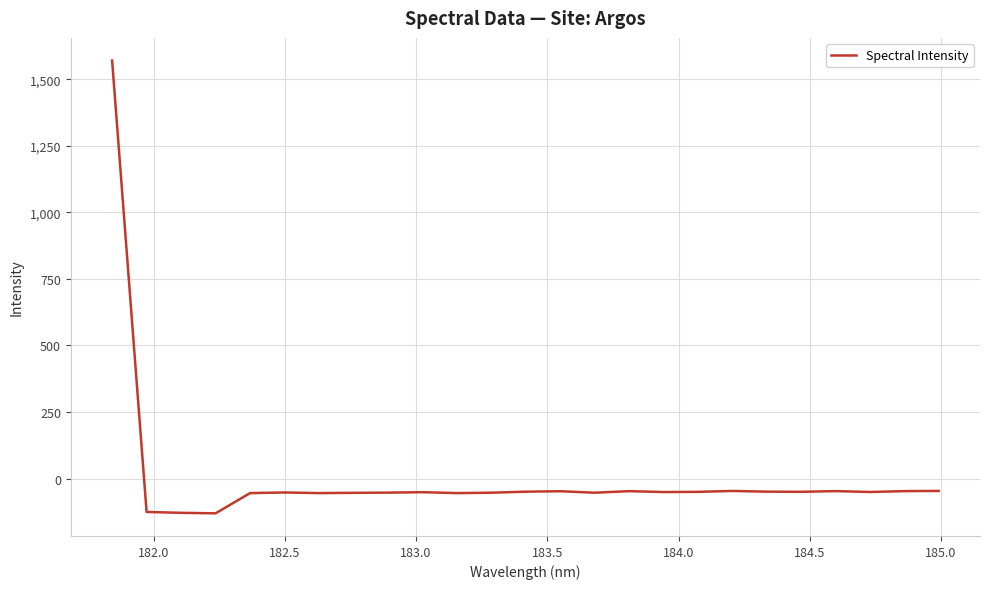

What is the average value?

5.1